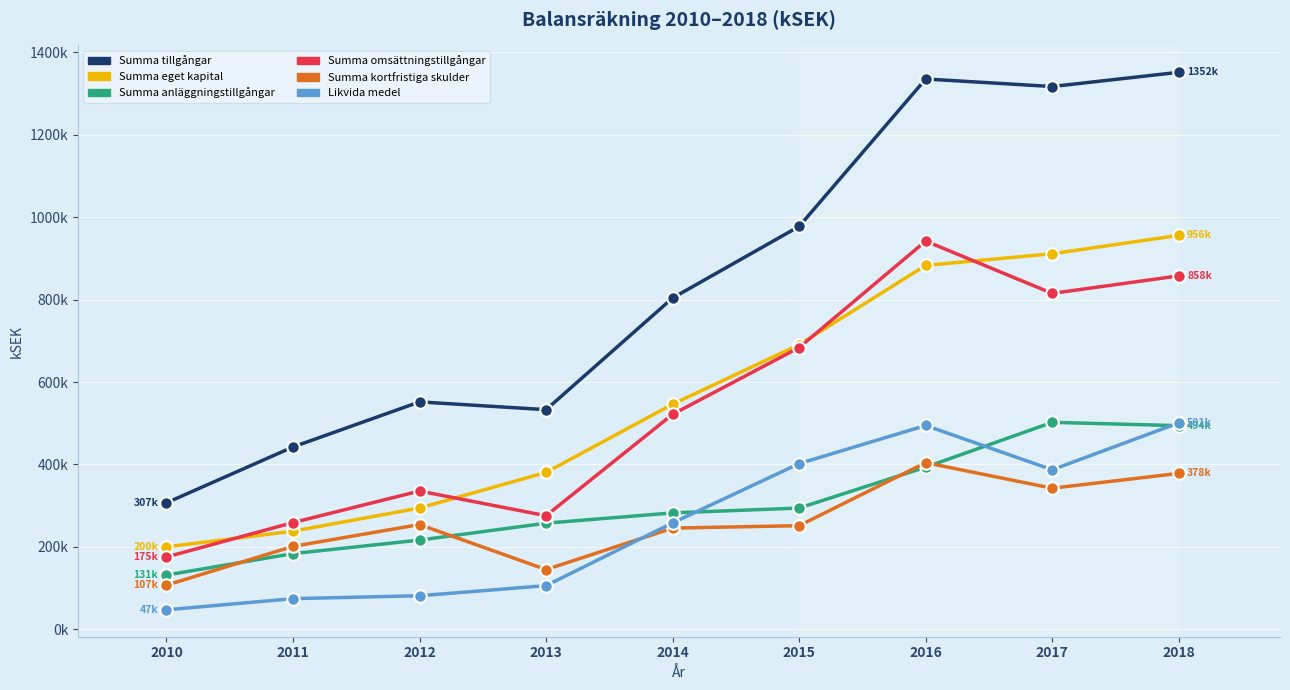

What is the sum of all Summa kortfristiga skulder values?

2328500.5